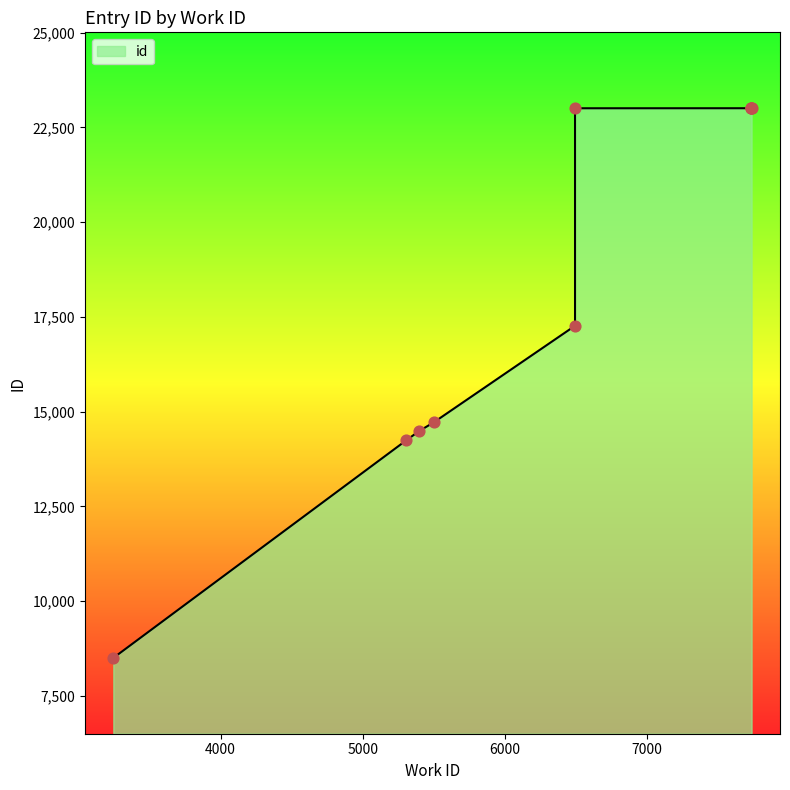

Which has a higher value, 7734 or 5395?

7734